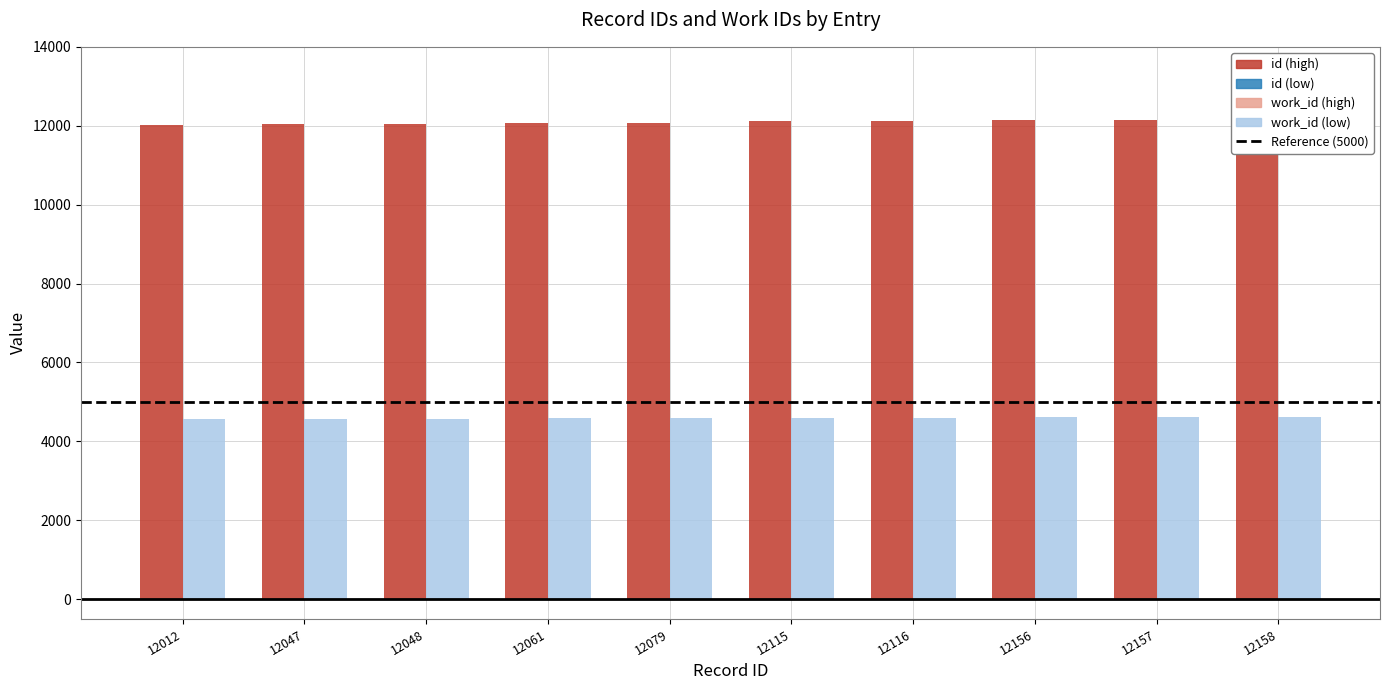

Count the number of data series in this chart.

2